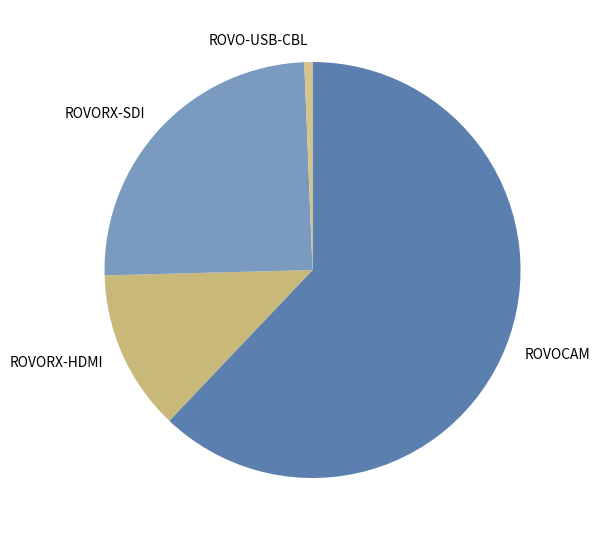

Which slice is the largest?

ROVOCAM